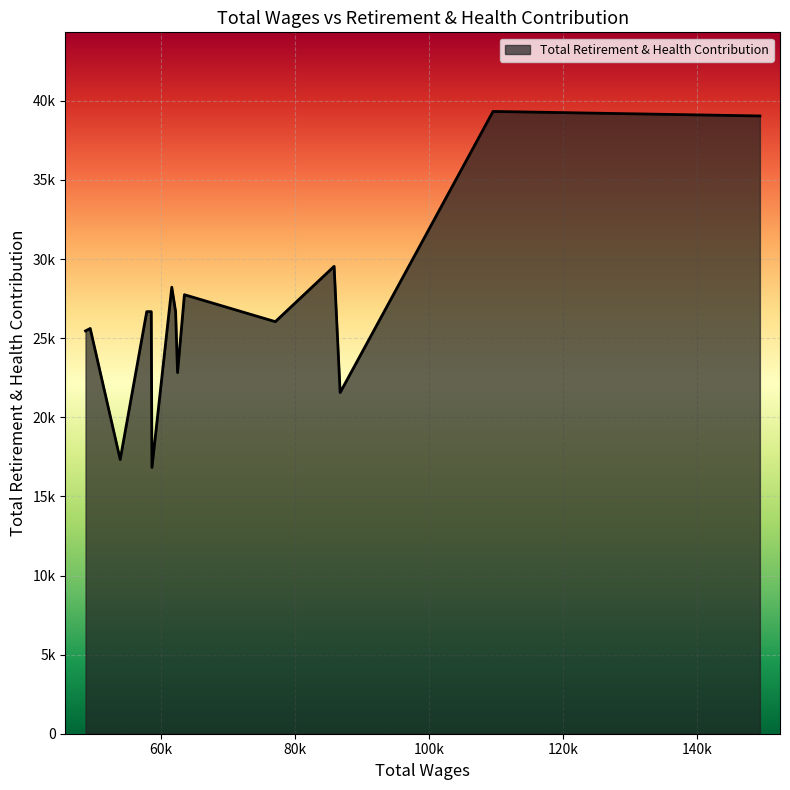

What is the difference between the second highest and minimum values?

22218